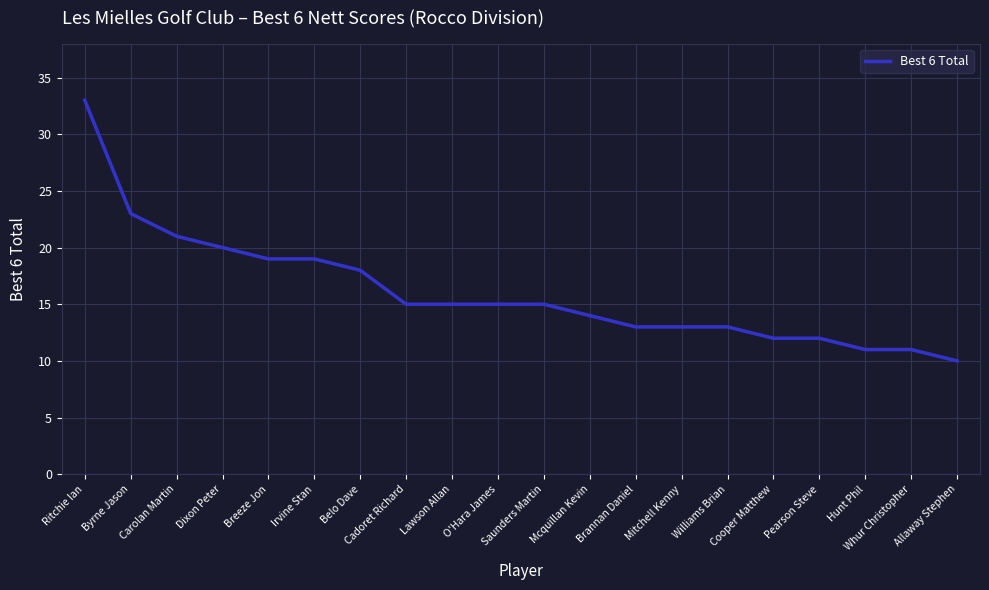

What is the change in value from Irvine Stan to Lawson Allan?

-4